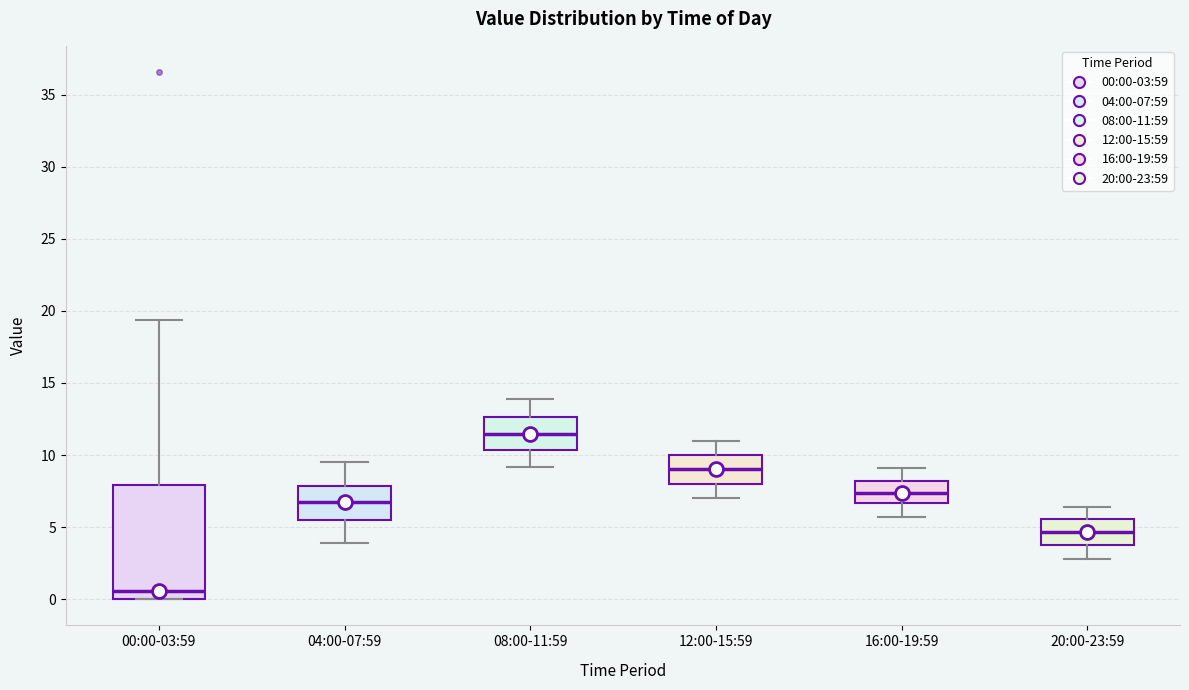

Which box is the tallest, from its lower edge to its upper edge?

00:00-03:59